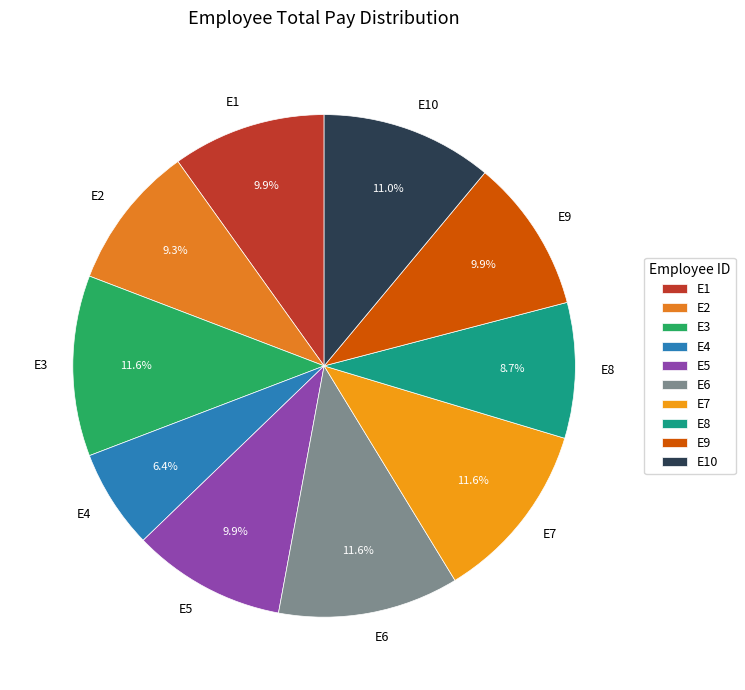

Which category has the smallest portion of the pie?

E4